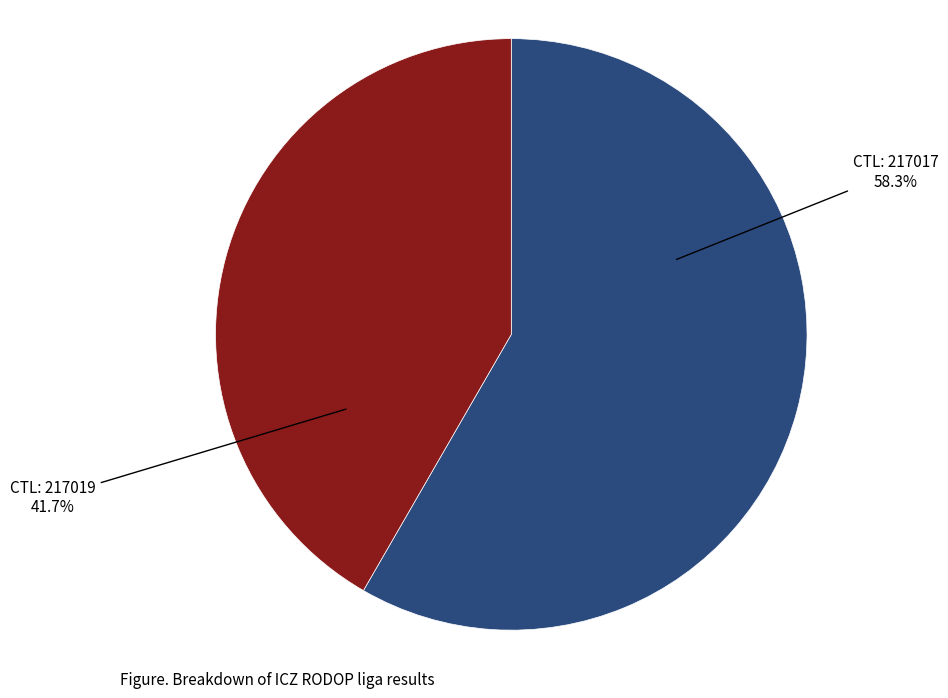

Is there any slice that represents more than half of the pie?

Yes